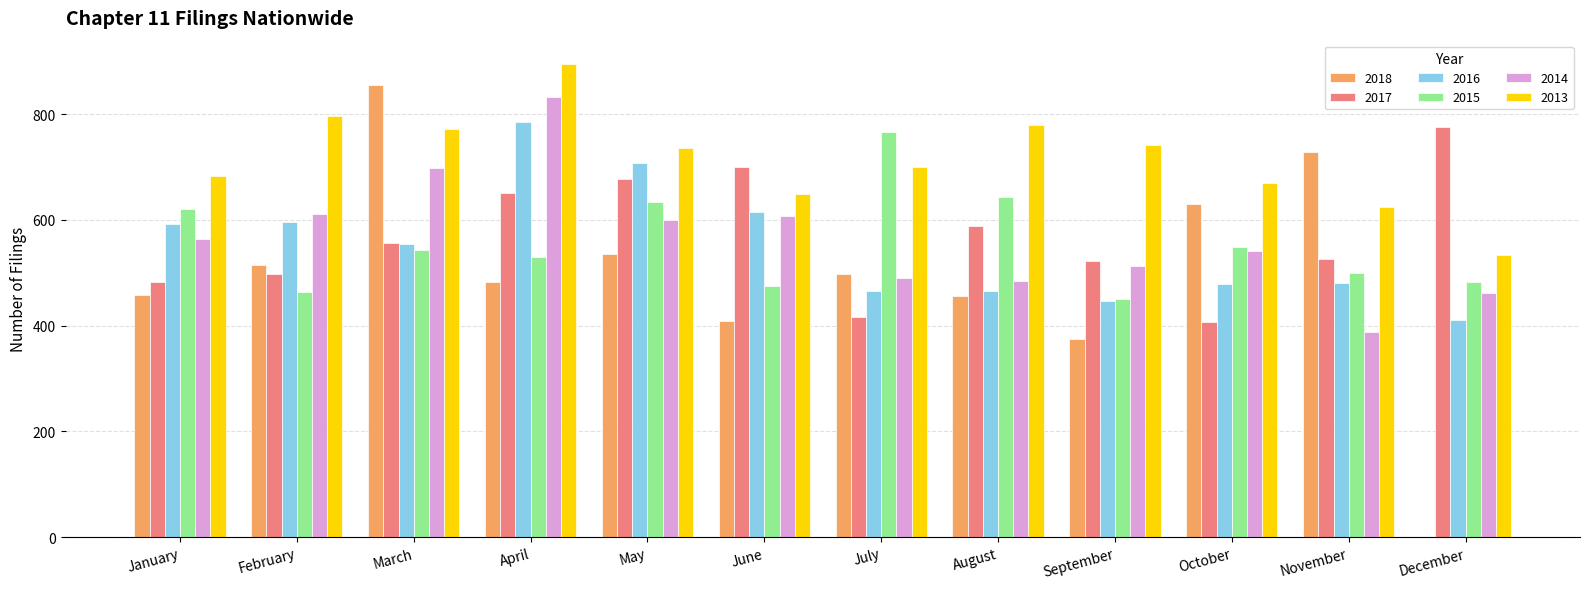

What are all the series names shown in the legend?

2018, 2017, 2016, 2015, 2014, 2013